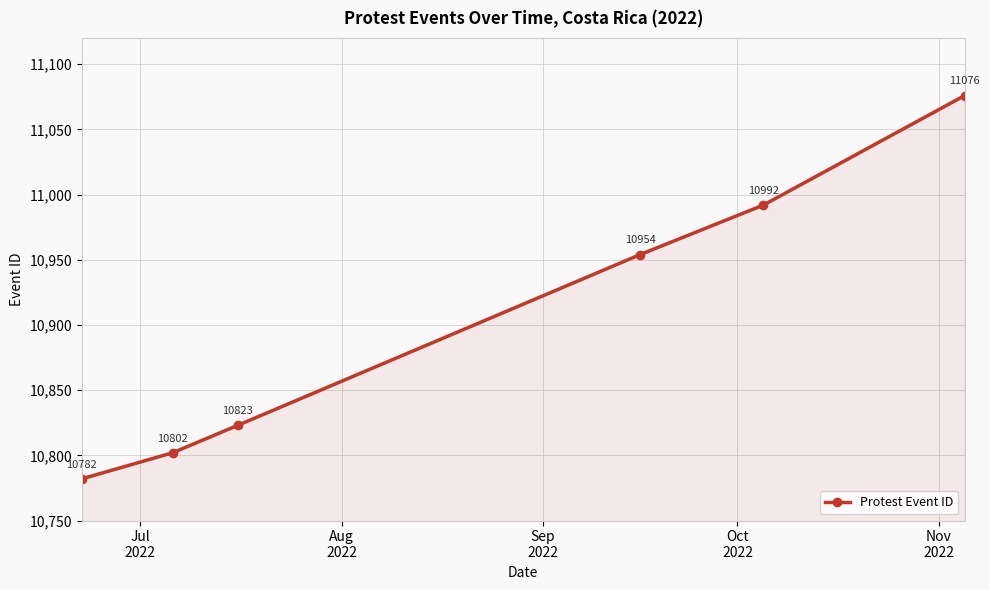

True or false: there are more than 1 points higher than both neighbors.

False